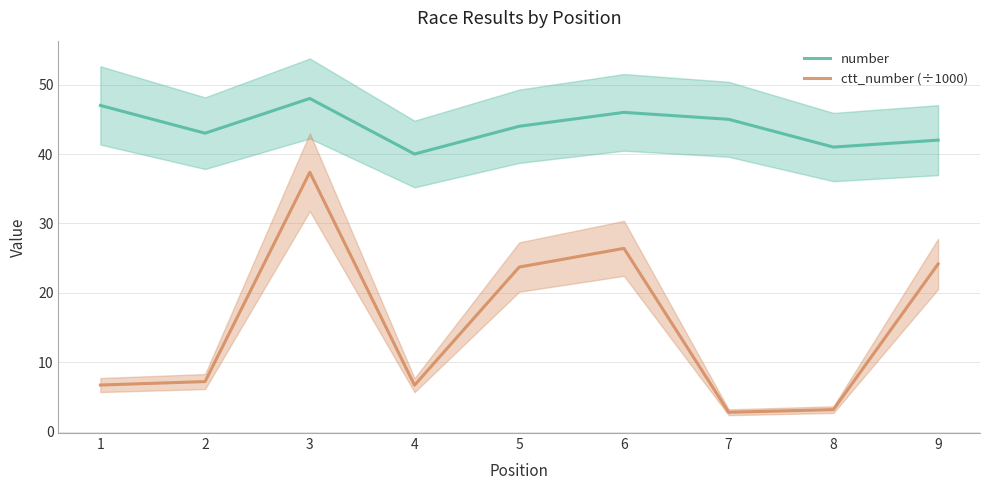

Rank the categories by ctt_number (÷1000) value from lowest to highest.

7, 8, 4, 1, 2, 5, 9, 6, 3